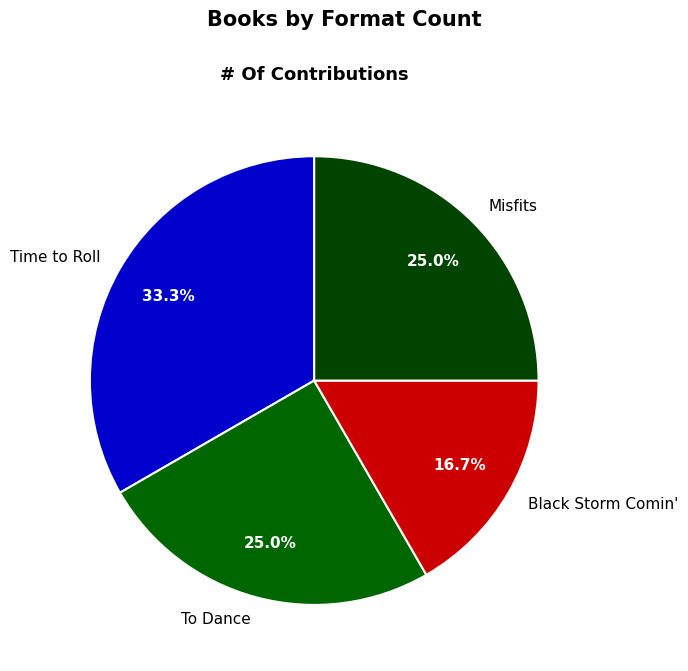

To the nearest percent, what is the difference between the largest and smallest slice percentages?

17%